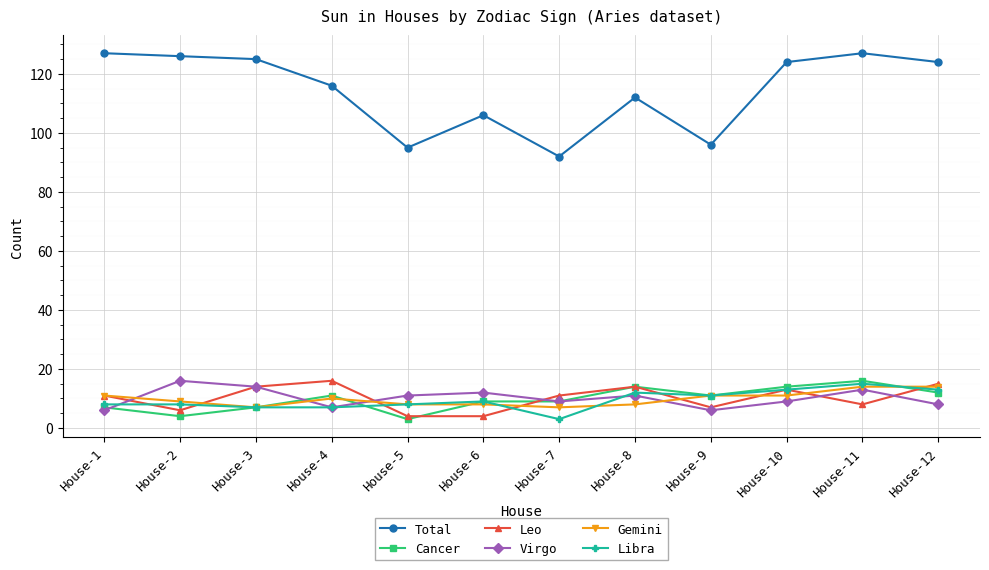

The value of Cancer at House-12 is 12. True or false?

True